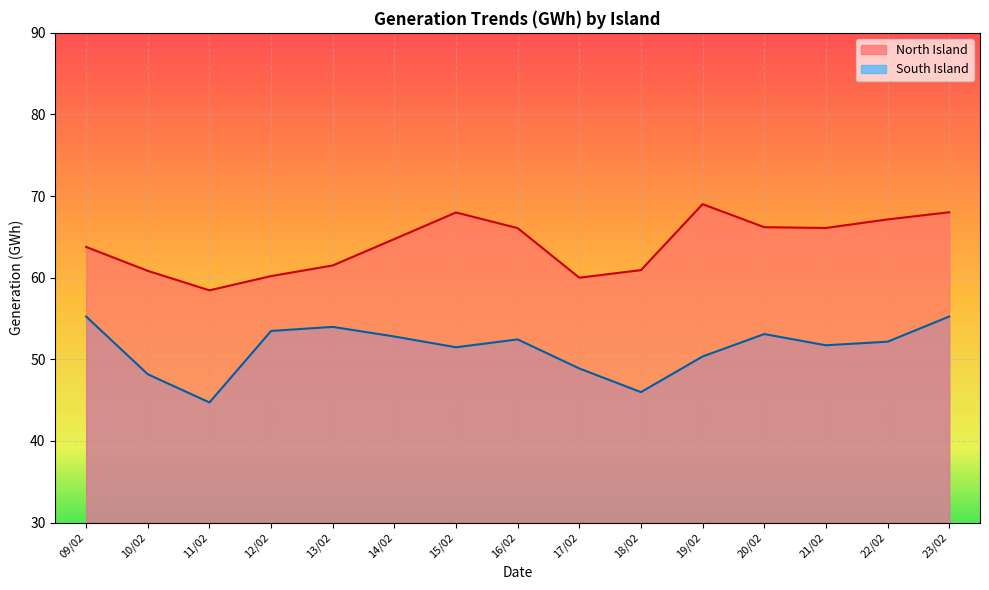

The North Island series shows 60.8 at 10/02. True or false?

True